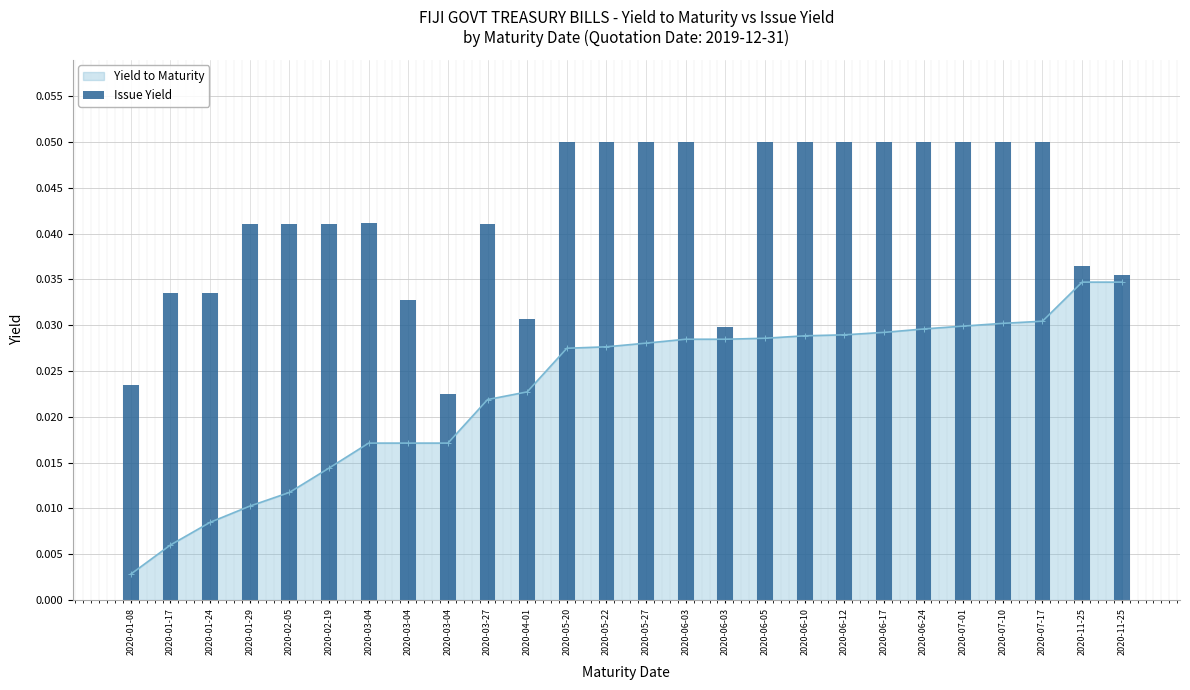

The chart shows a value of 0.0 at 2020-11-25. True or false?

True